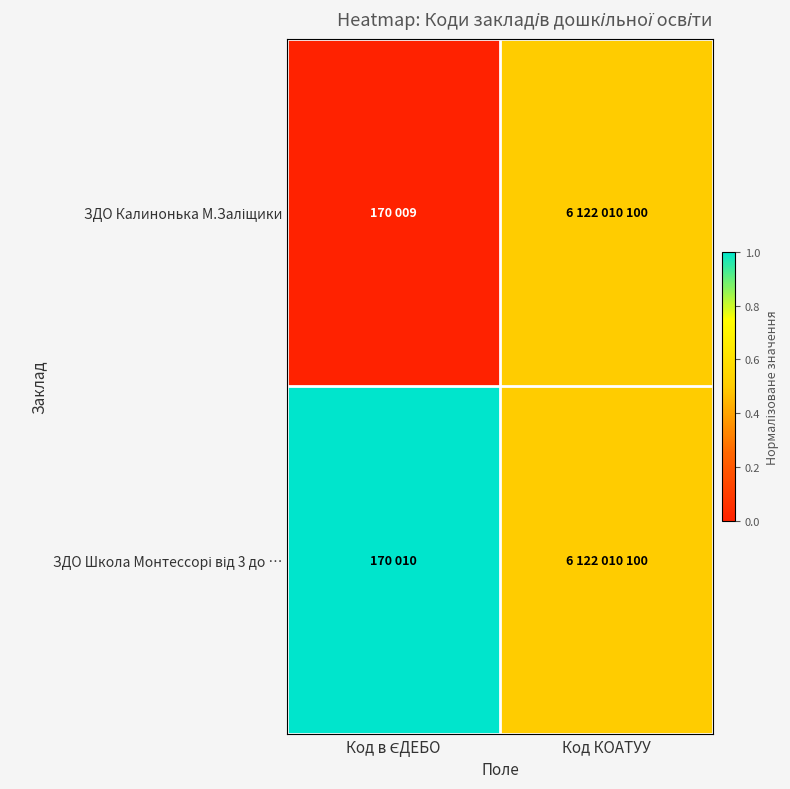

Between Код в ЄДЕБО and Код КОАТУУ, which series saw the biggest shift?

ЗДО Калинонька М.Заліщики